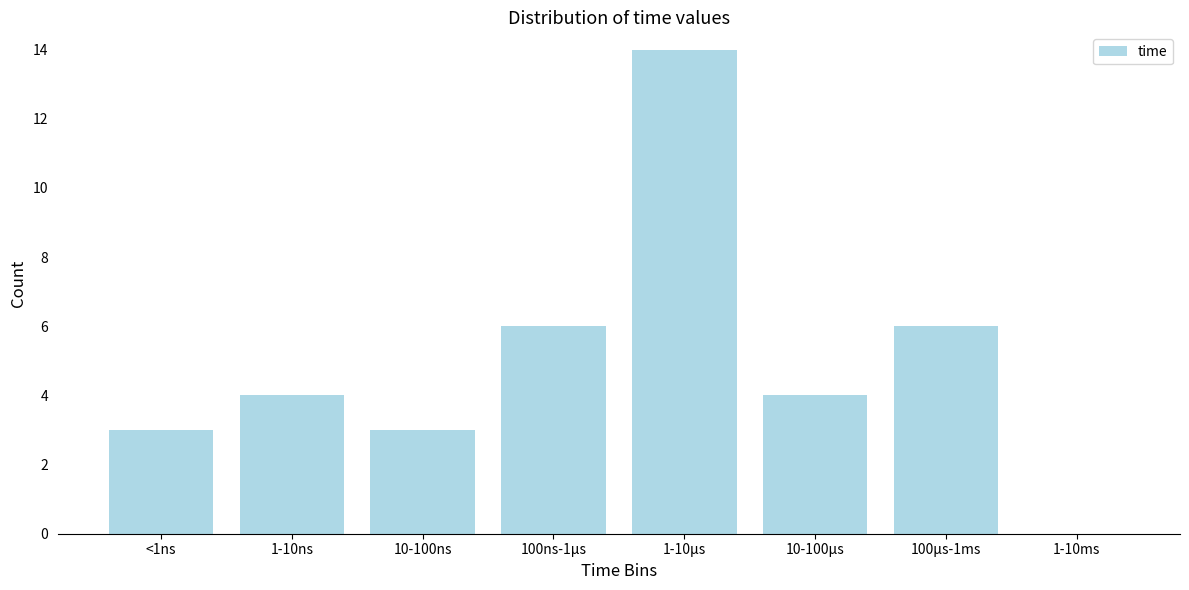

Reading left to right, extract all data points from this chart.

<1ns=3	1-10ns=4	10-100ns=3	100ns-1µs=6	1-10µs=14	10-100µs=4	100µs-1ms=6	1-10ms=0